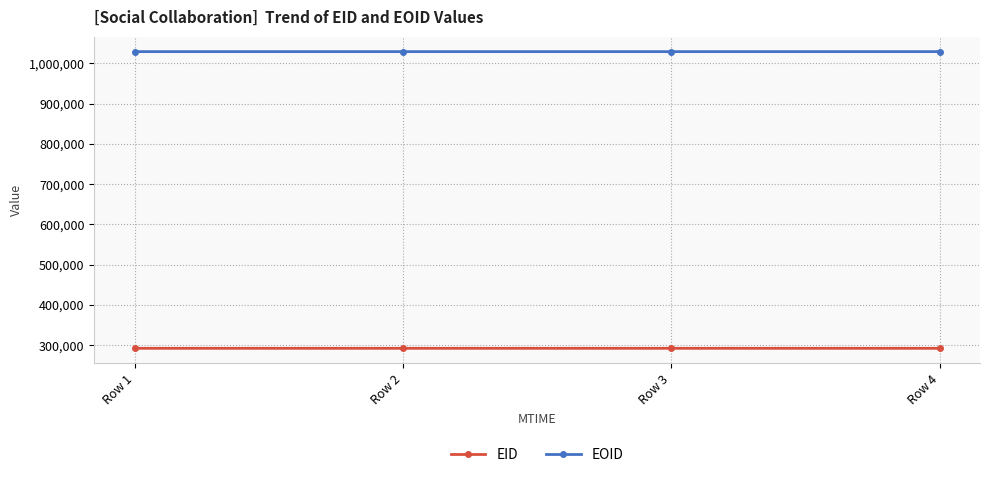

True or false: EOID and EID cross at least once.

False